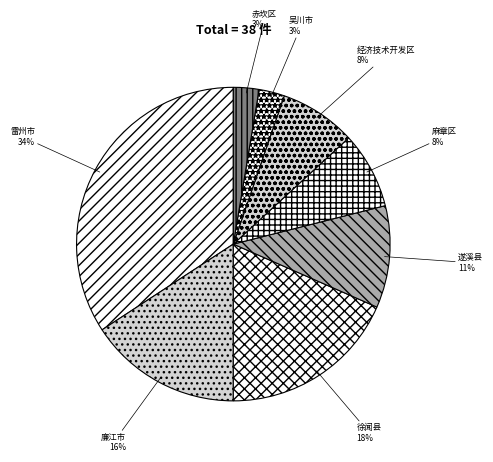

True or false: 雷州市 accounts for 42% of the total.

False